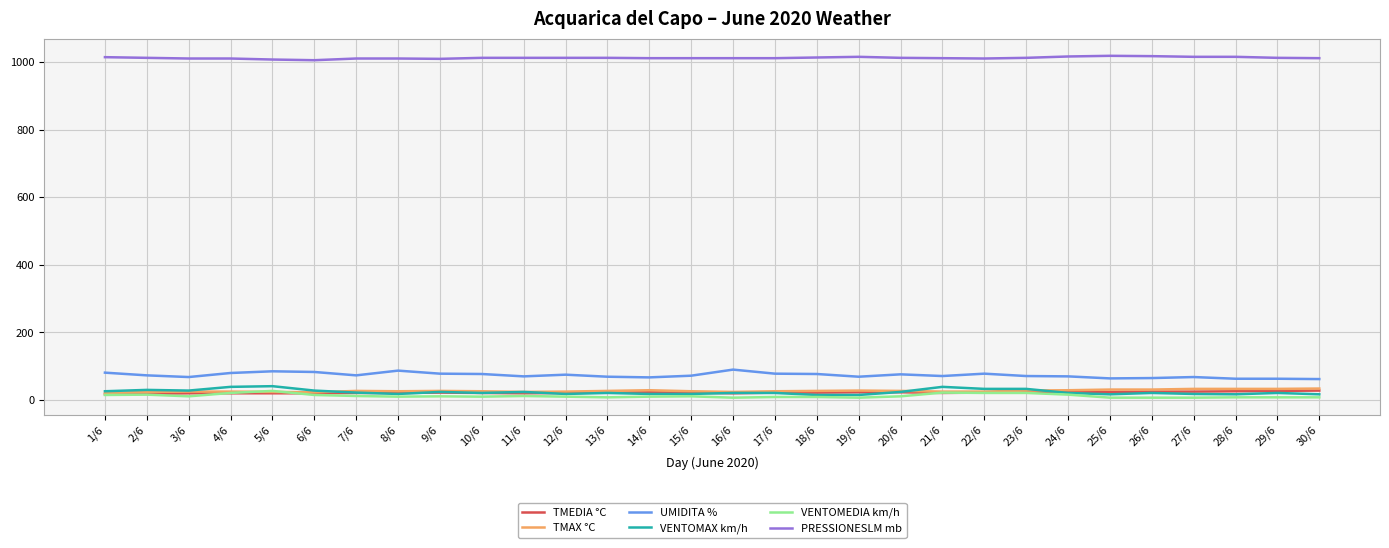

True or false: VENTOMEDIA km/h has more than 1 points higher than both neighbors.

True